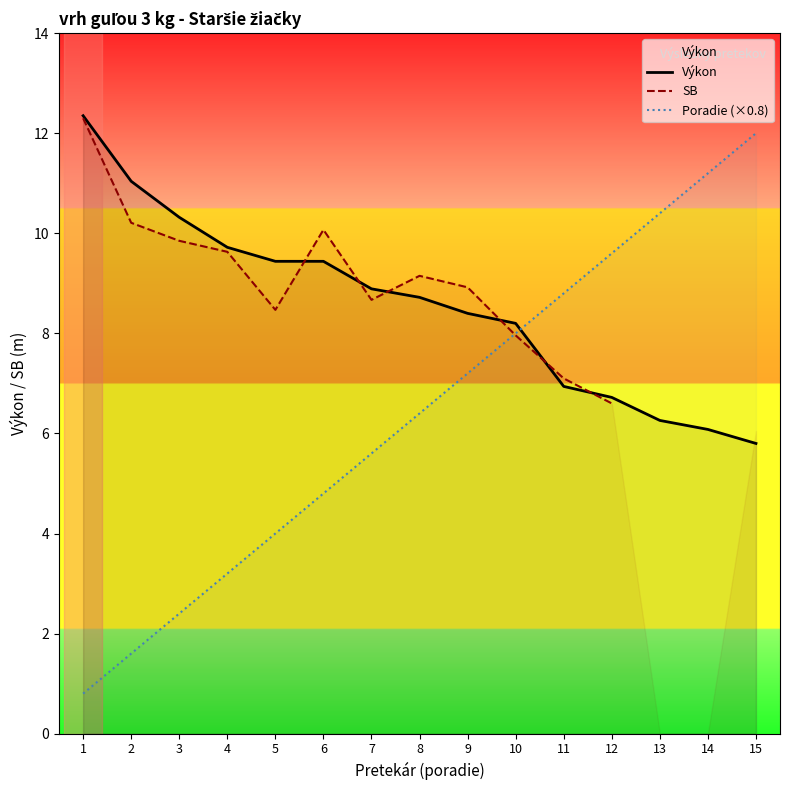

What is the total value across all series at 10?

24.2